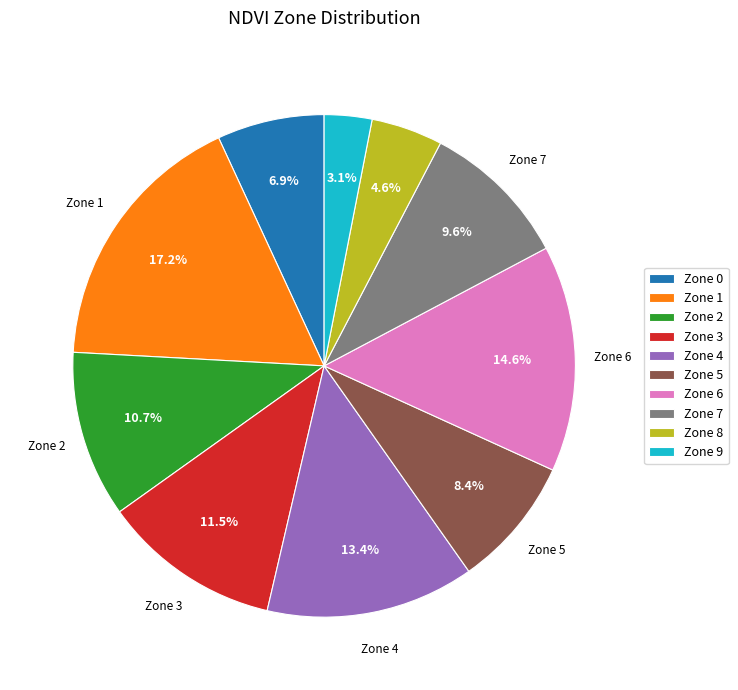

Rank the categories by value from lowest to highest.

Zone 9, Zone 8, Zone 0, Zone 5, Zone 7, Zone 2, Zone 3, Zone 4, Zone 6, Zone 1